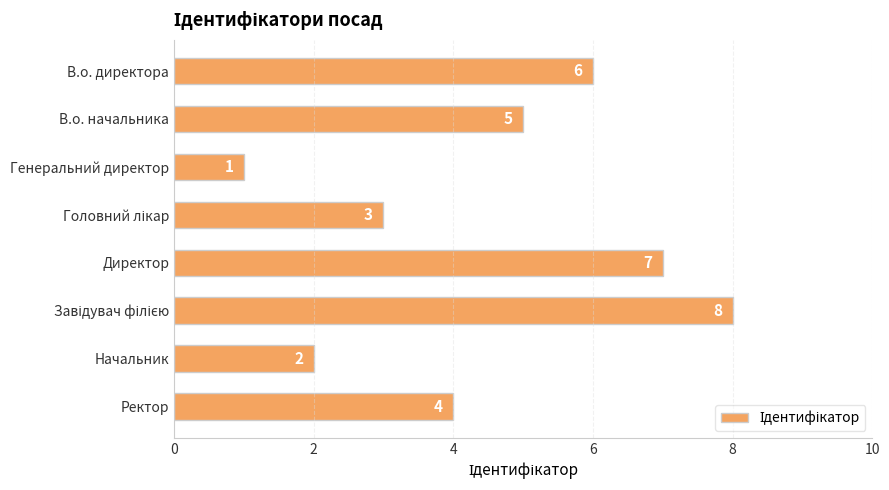

Count the values in the range 3 to 7.

5